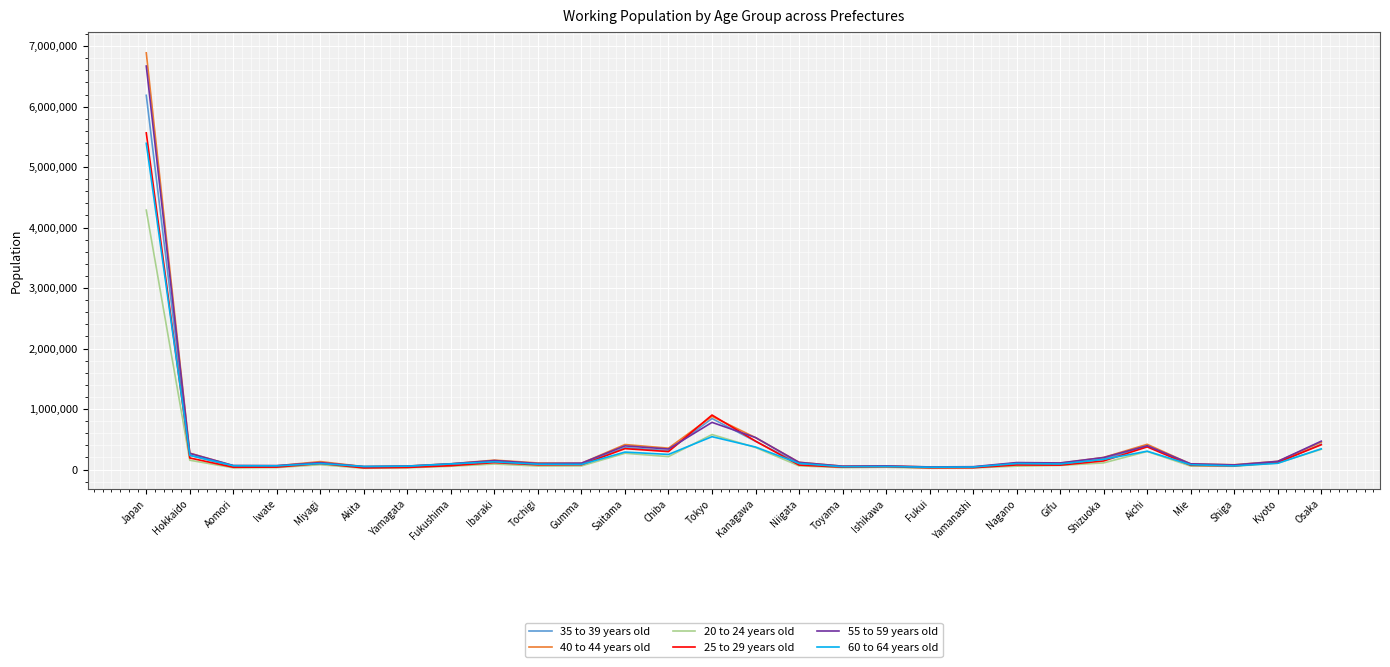

What is the difference between the highest and lowest values at Shiga?

25300